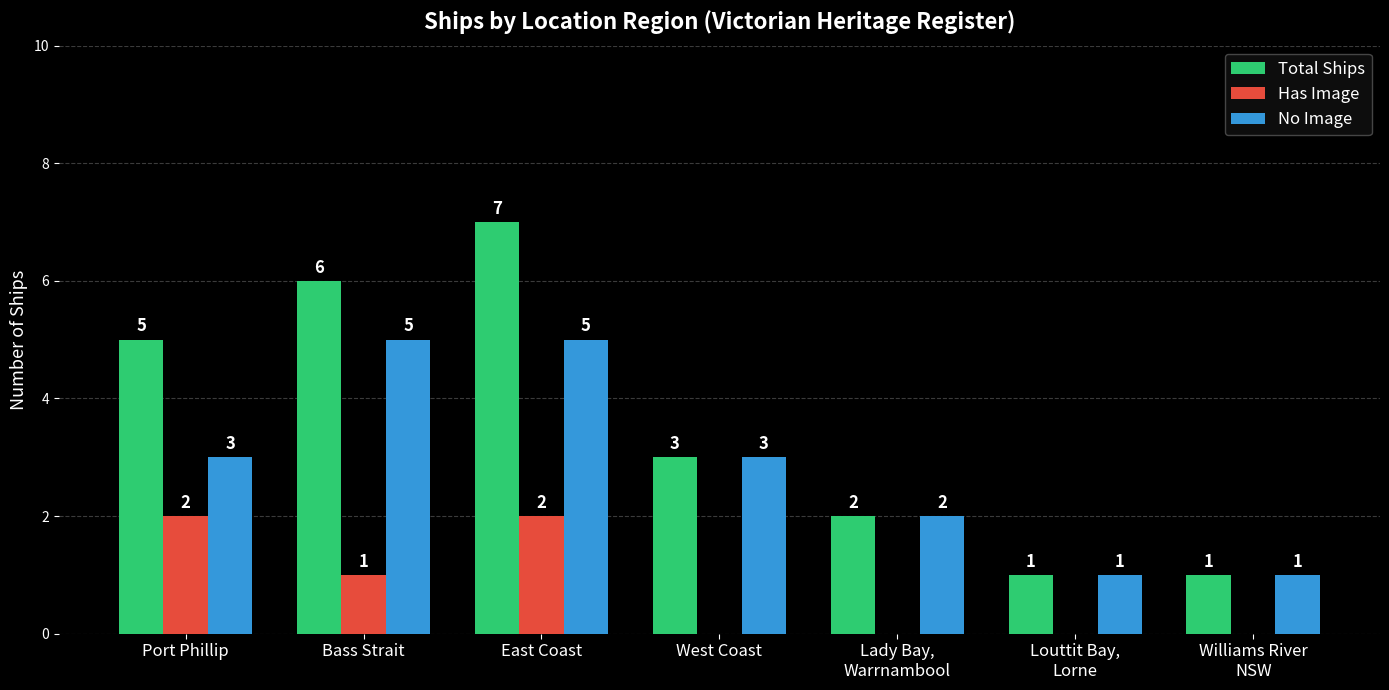

What is the maximum value for Total Ships?

7